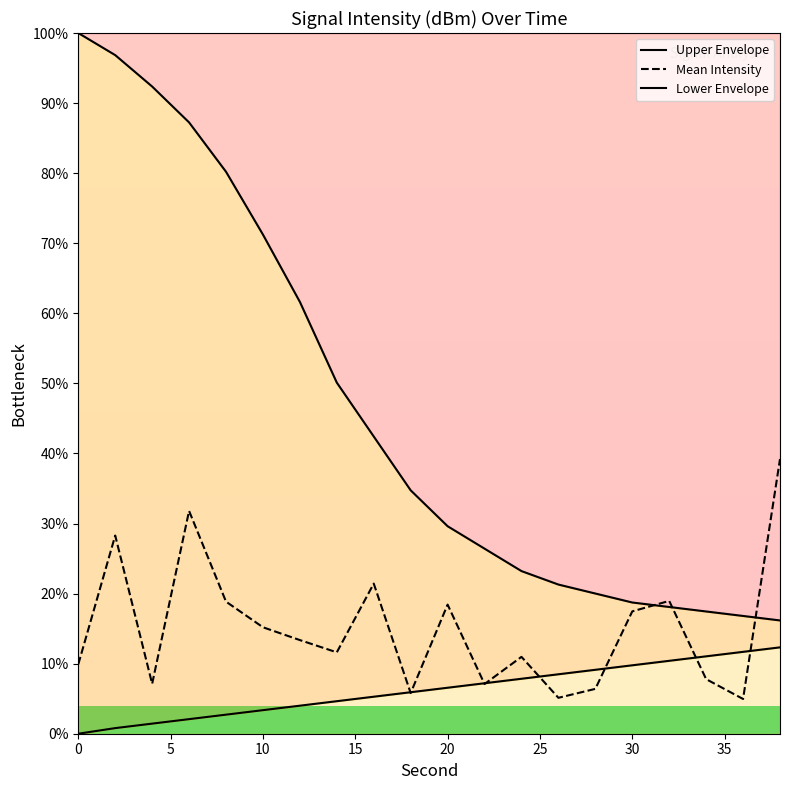

At how many categories does at least one series exceed 91?

3